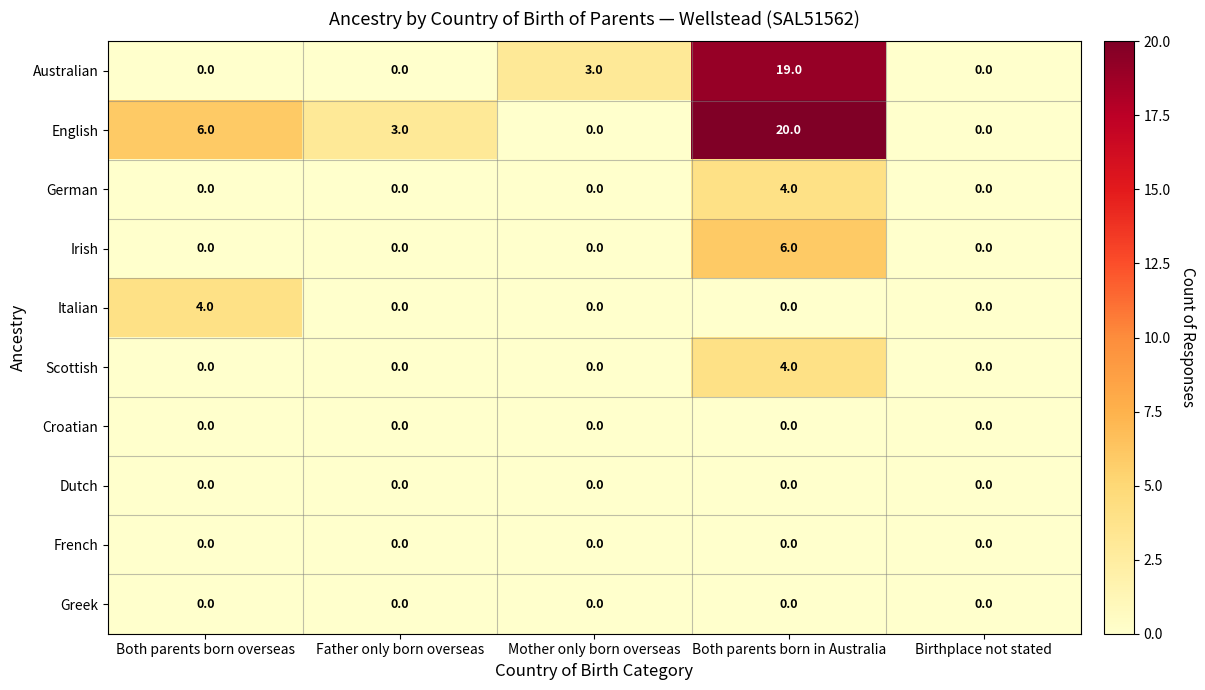

What is the spread (max minus min) of values at Both parents born overseas?

6